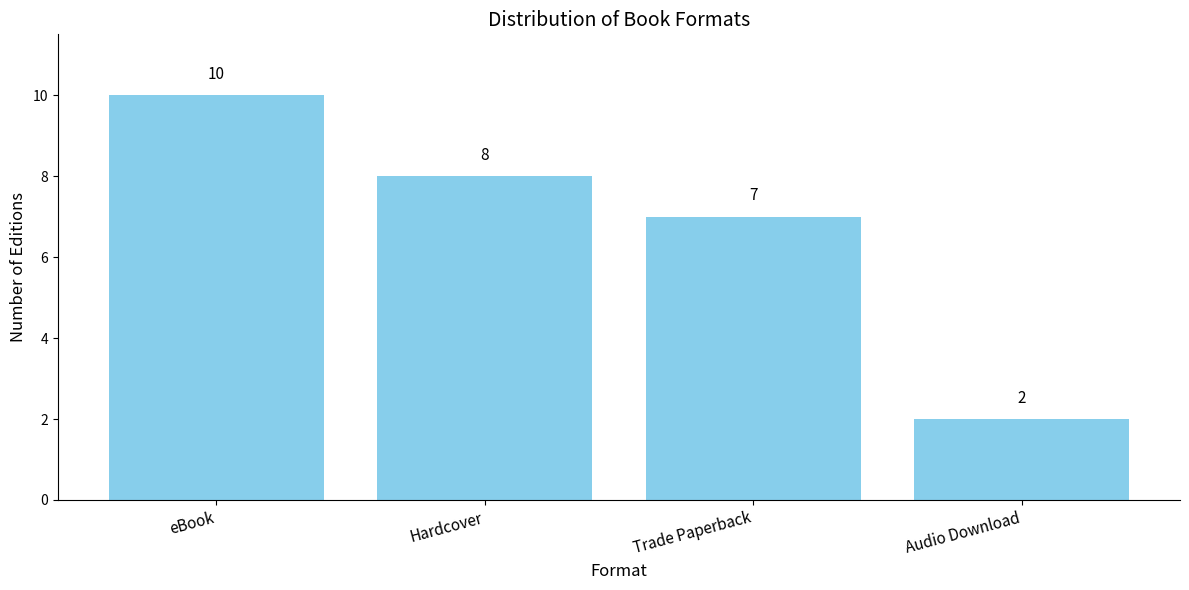

Rank the categories by value from highest to lowest.

eBook, Hardcover, Trade Paperback, Audio Download